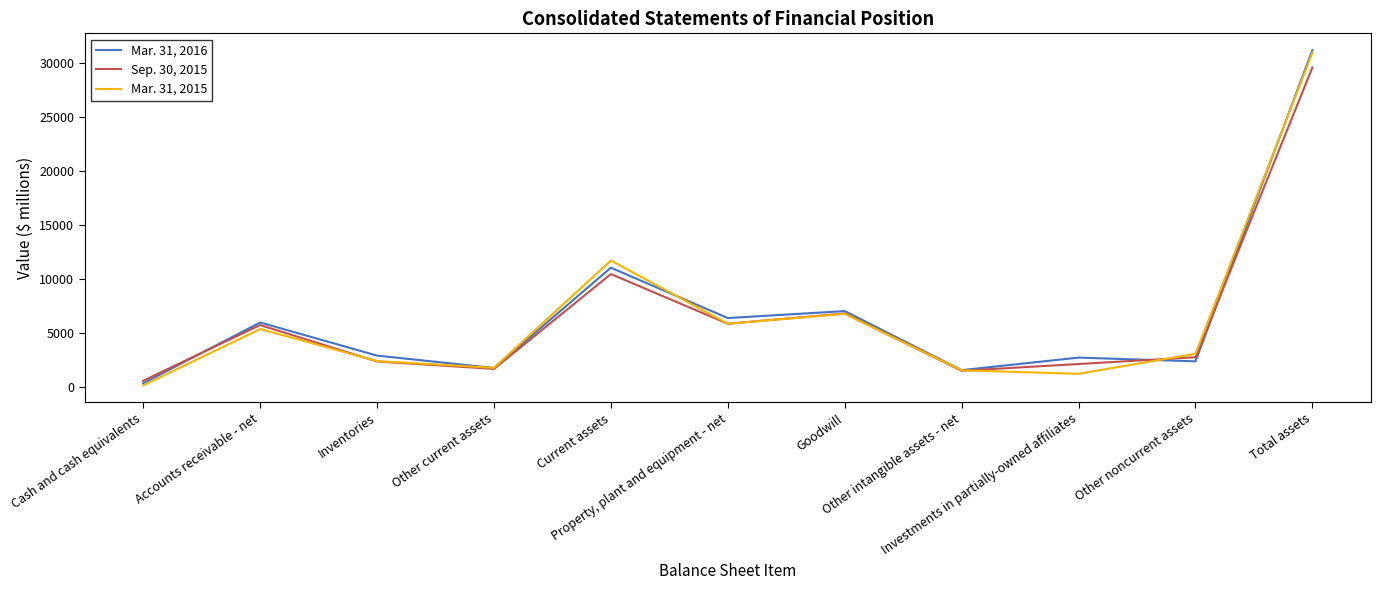

Where is the first local maximum for Mar. 31, 2015?

Accounts receivable - net